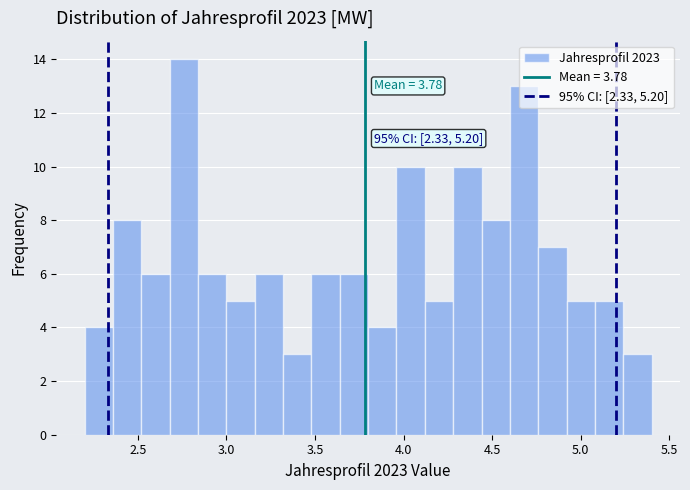

Read against the x-axis, roughly where is the centre of the tallest bar?

2.75